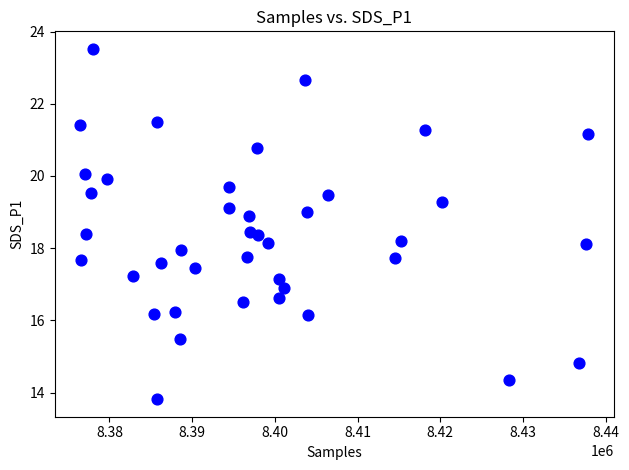

What is the range of X values (max minus min)?

61453.0